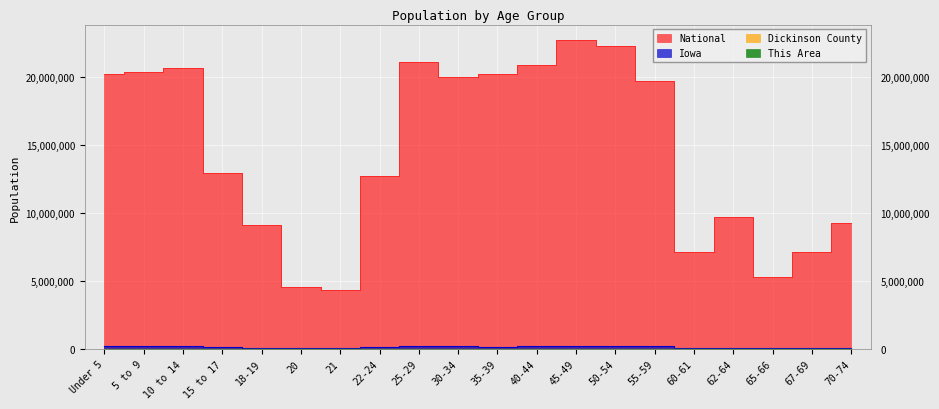

Reading left to right, what are all the values shown in this chart?

National: Under 5=20201362	5 to 9=20348657	10 to 14=20677194	15 to 17=12954254	18-19=9086089	20=4519129	21=4354294	22-24=12712576	25-29=21101849	30-34=19962099	35-39=20179642	40-44=20890964	45-49=22708591	50-54=22298125	55-59=19664805	60-61=7113727	62-64=9704197	65-66=5319902	67-69=7115361	70-74=9278166
Iowa: Under 5=202123	5 to 9=200646	10 to 14=200904	15 to 17=124320	18-19=92517	20=47227	21=44695	22-24=121428	25-29=197843	30-34=184740	35-39=177148	40-44=187400	45-49=216482	50-54=223244	55-59=204393	60-61=72152	62-64=96205	65-66=52304	67-69=72061	70-74=100291
Dickinson County: Under 5=817	5 to 9=929	10 to 14=914	15 to 17=567	18-19=282	20=111	21=121	22-24=407	25-29=835	30-34=894	35-39=839	40-44=944	45-49=1203	50-54=1334	55-59=1459	60-61=572	62-64=727	65-66=400	67-69=580	70-74=854
This Area: Under 5=7	5 to 9=9	10 to 14=15	15 to 17=9	18-19=8	20=1	21=2	22-24=3	25-29=6	30-34=7	35-39=8	40-44=15	45-49=15	50-54=9	55-59=15	60-61=2	62-64=7	65-66=4	67-69=5	70-74=4